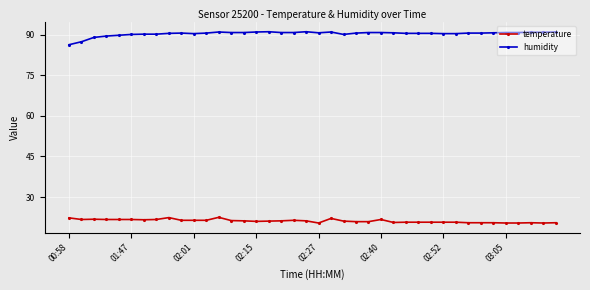

What is the value of the temperature point at the 37th from the left?

20.4